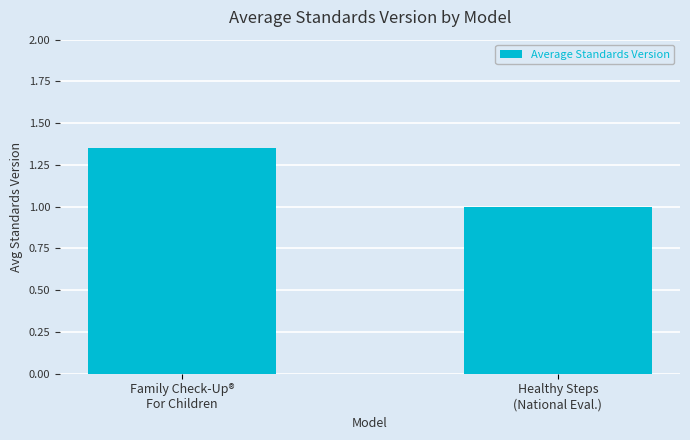

What is the smallest value displayed?

1.0